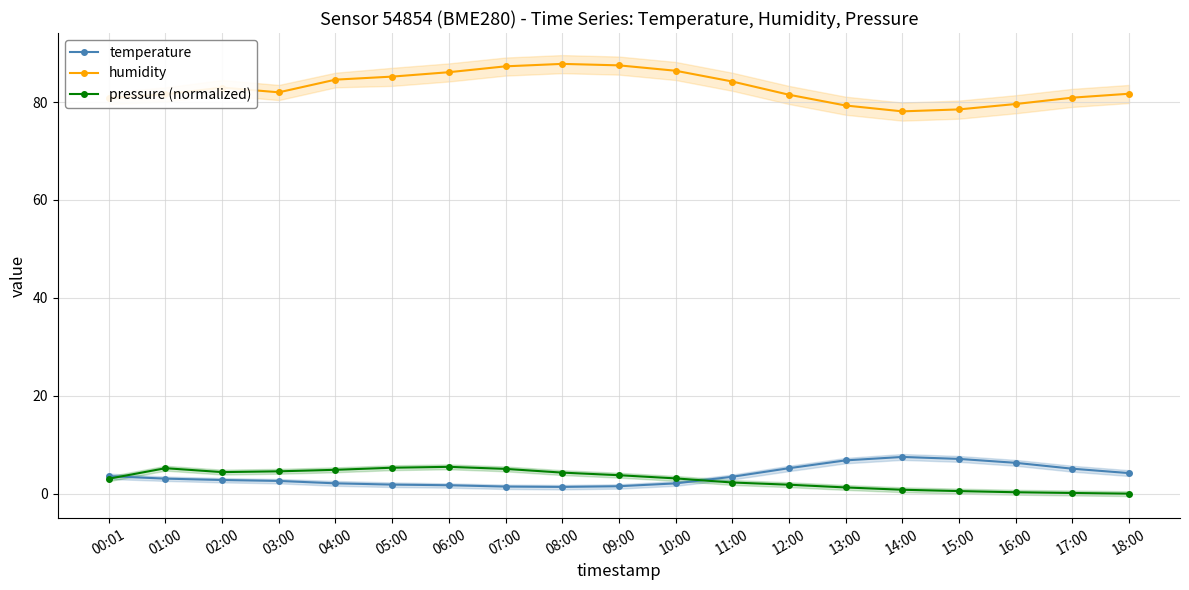

Where does the humidity series first go above 81?

01:00